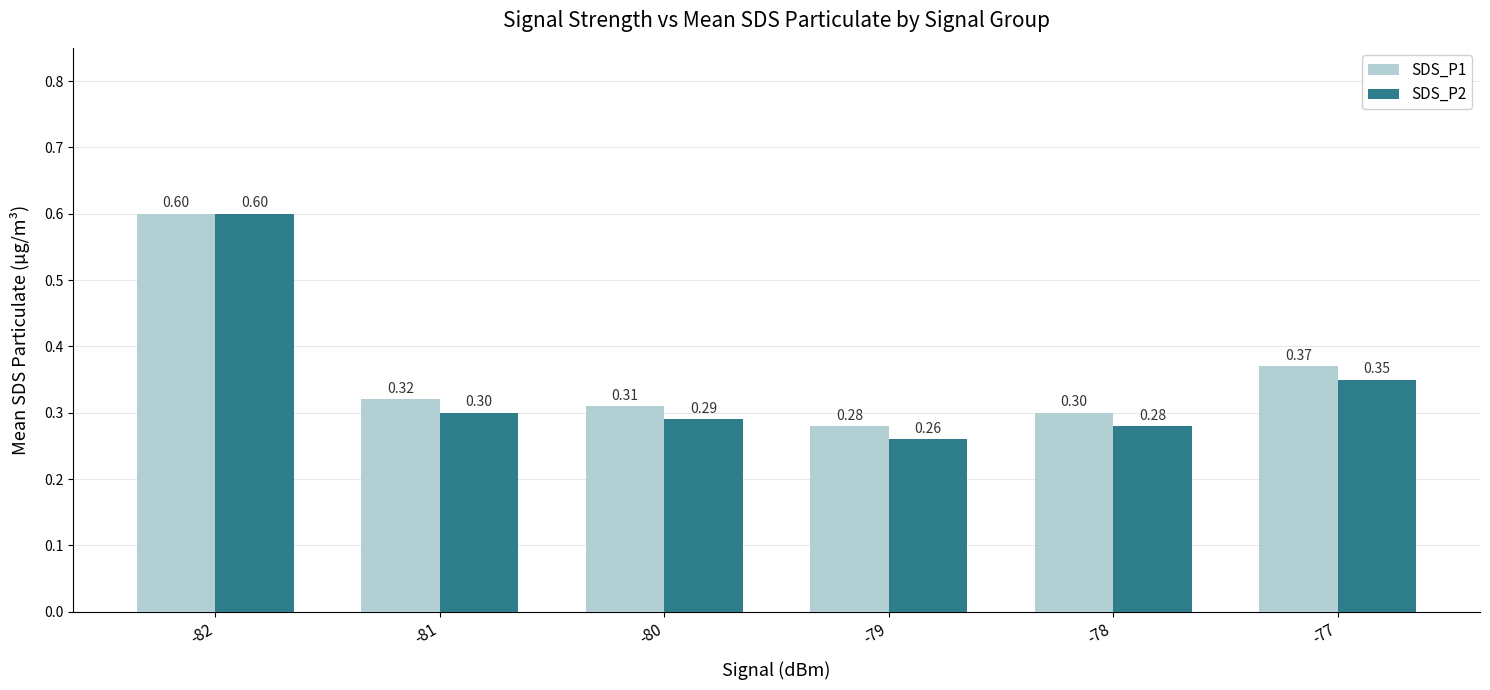

True or false: SDS_P1 has a value of 0.5 at -80.

False